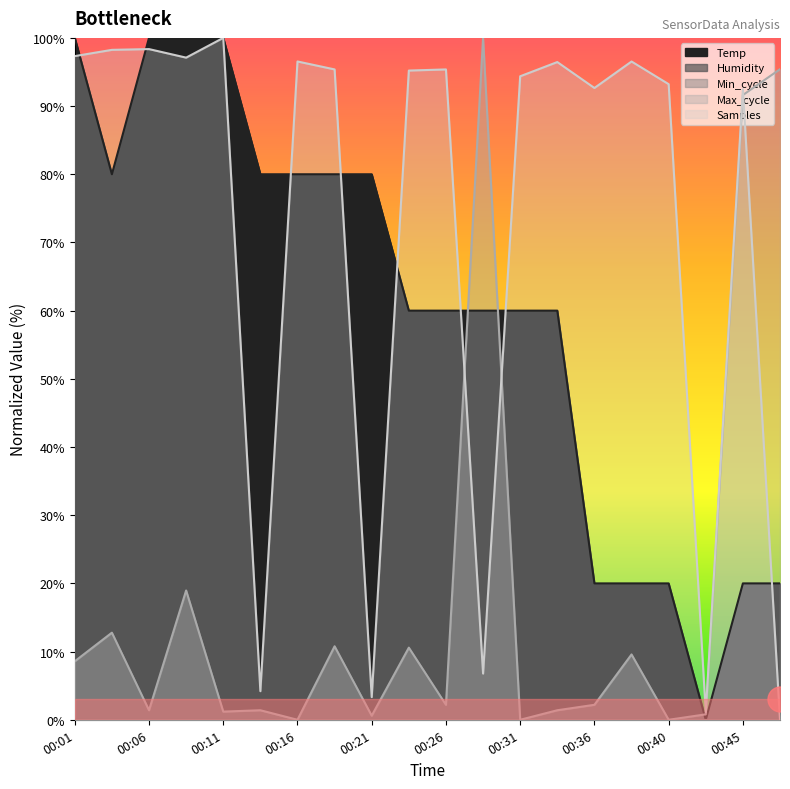

How many positive values does the Samples series have?

19